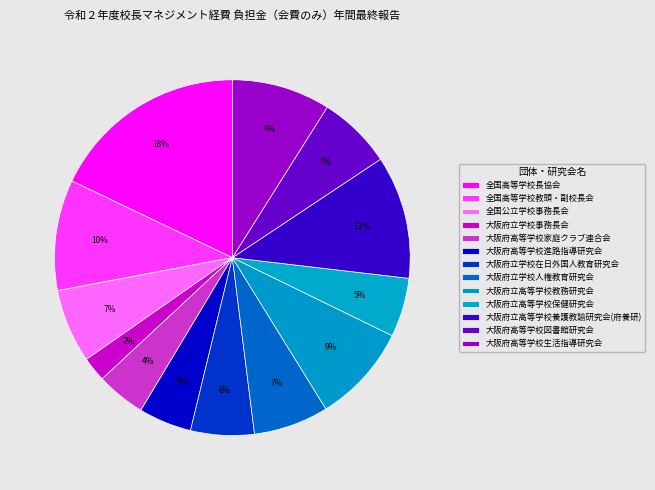

Count the number of slices in the pie.

13